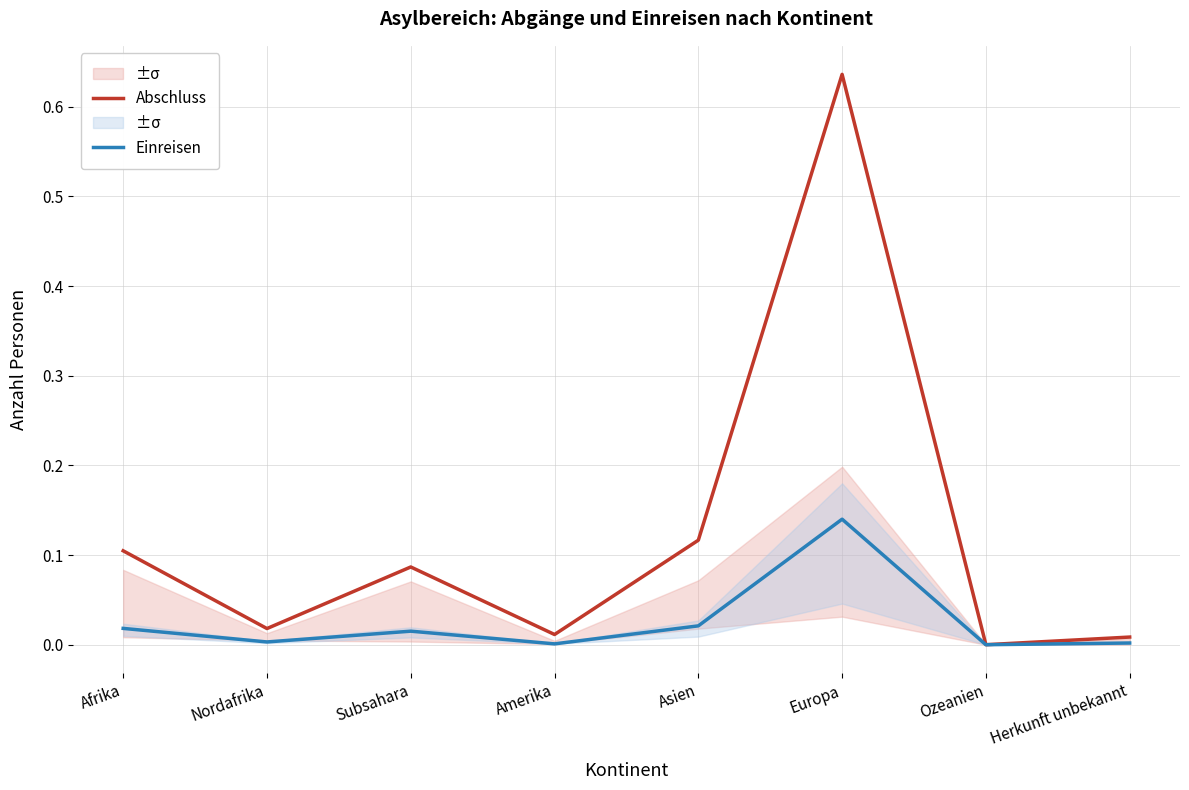

At how many categories does at least one series exceed 0?

8